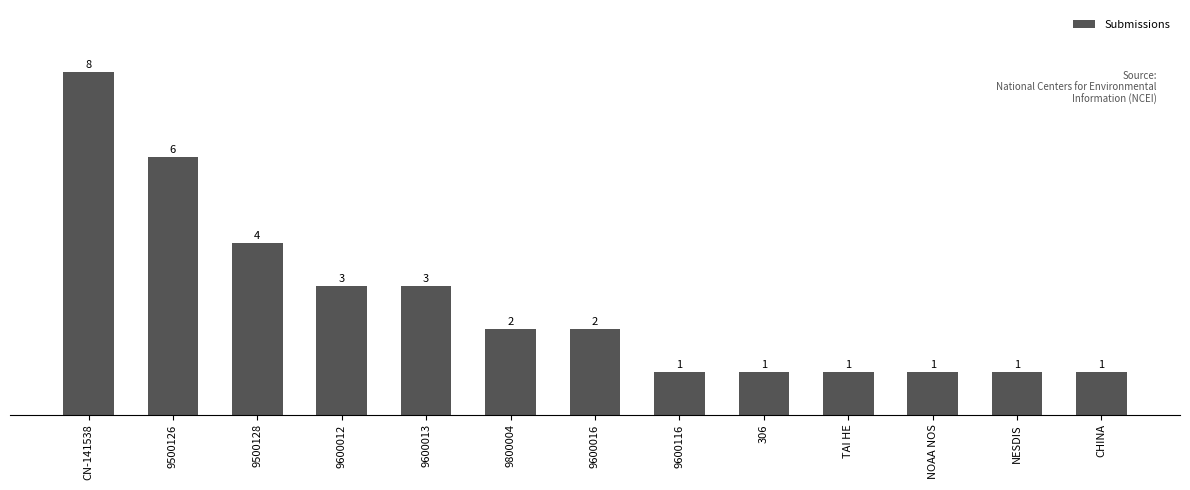

What is the value of the 4th bar from the left?

3